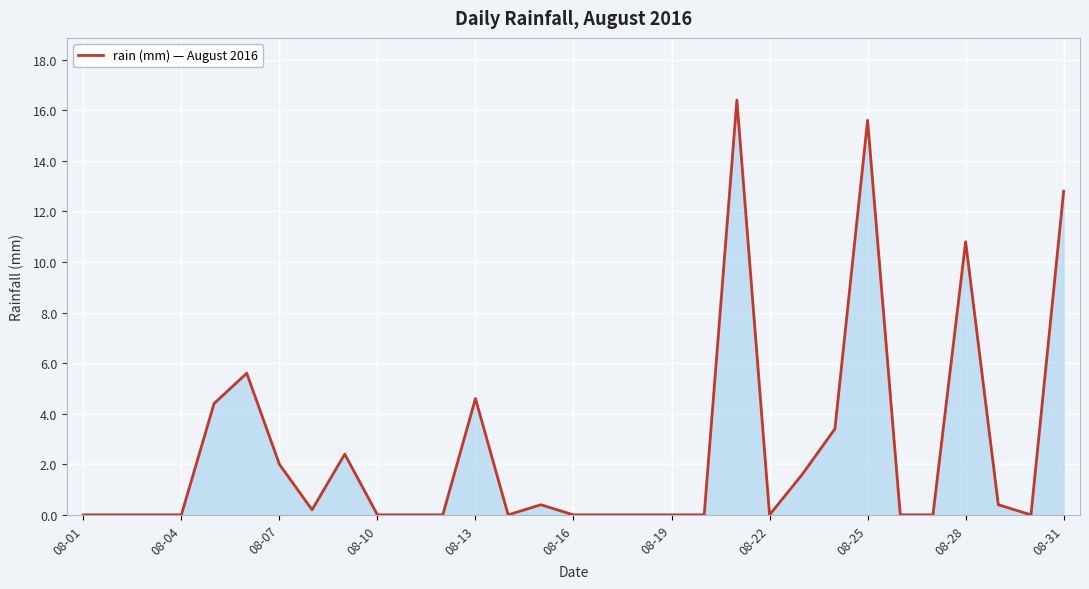

What is the difference between the maximum and minimum values?

16.4